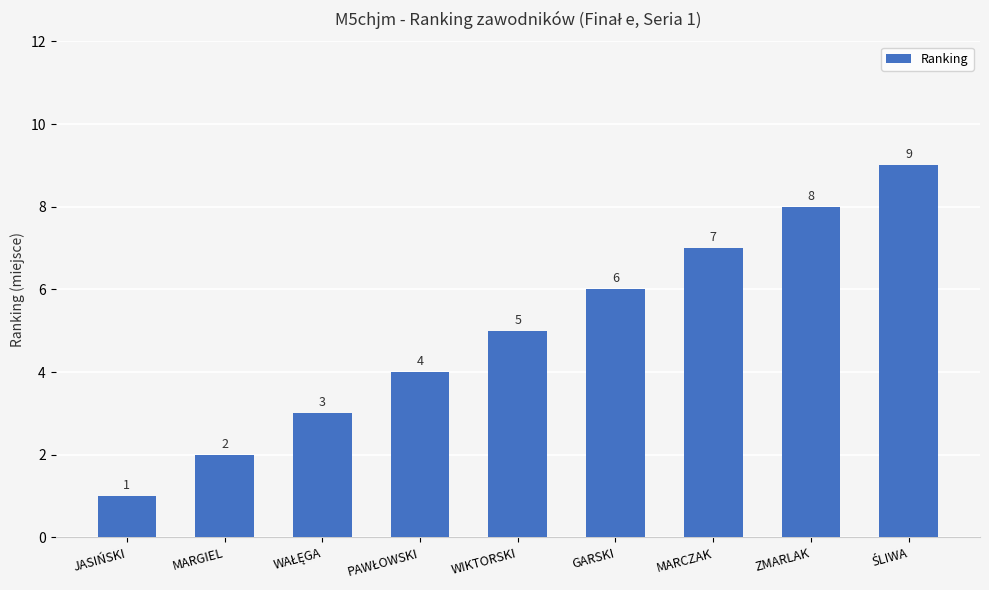

Where is the data nearest to the value 5?

WIKTORSKI